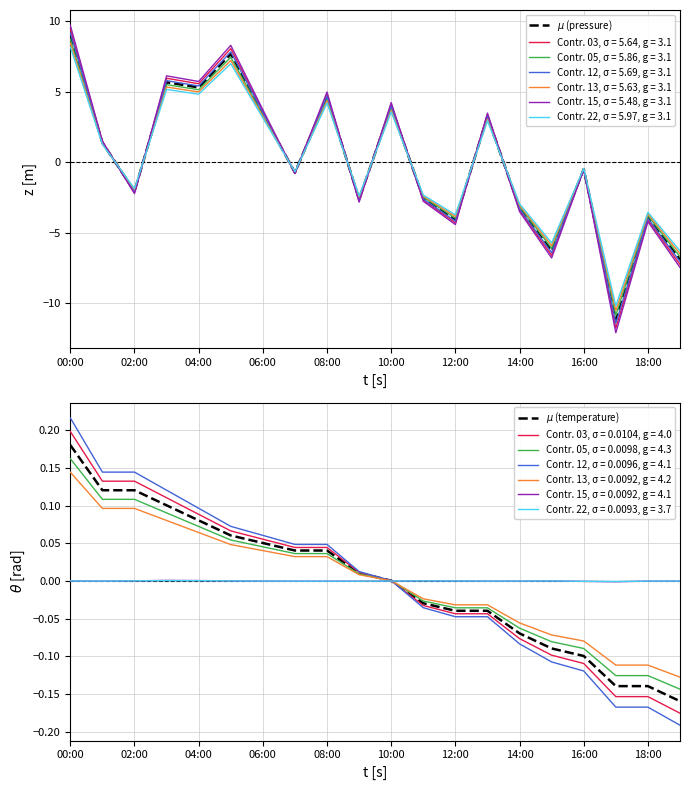

The Contr. 13, σ = 5.63, g = 3.1 series shows 2.5 at 08:00. True or false?

False